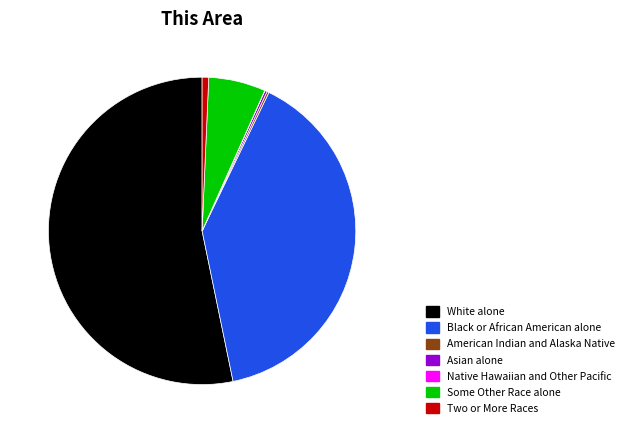

Does any single category account for the majority?

Yes